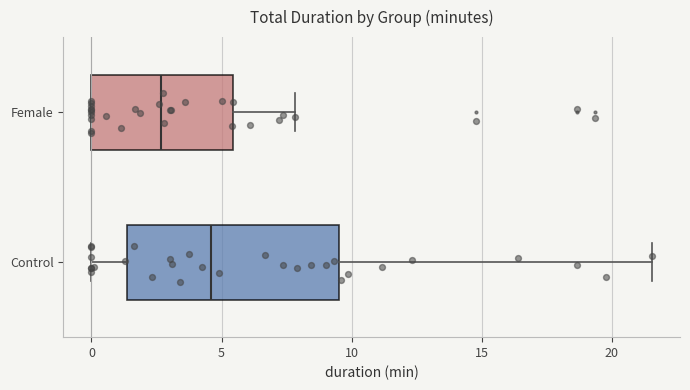

Which box has the furthest to the right median line?

Control